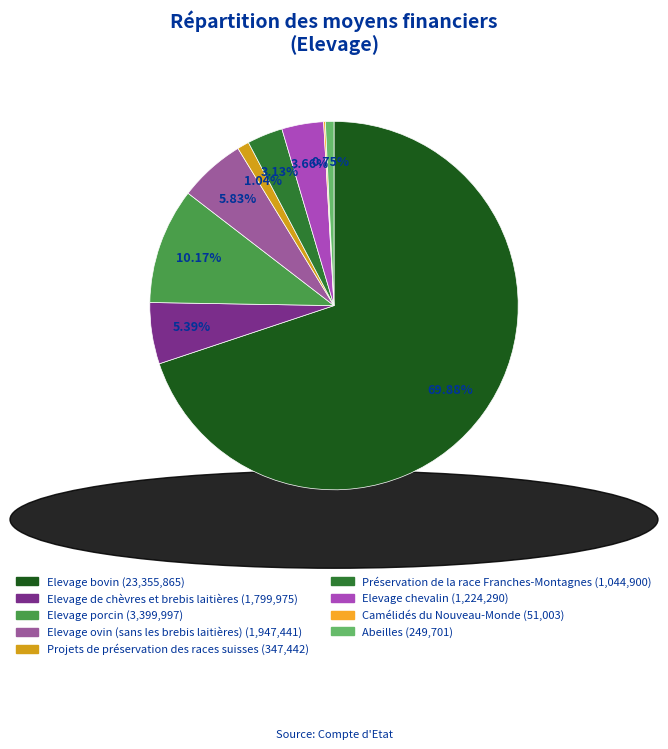

Is Elevage porcin the majority of the pie?

No